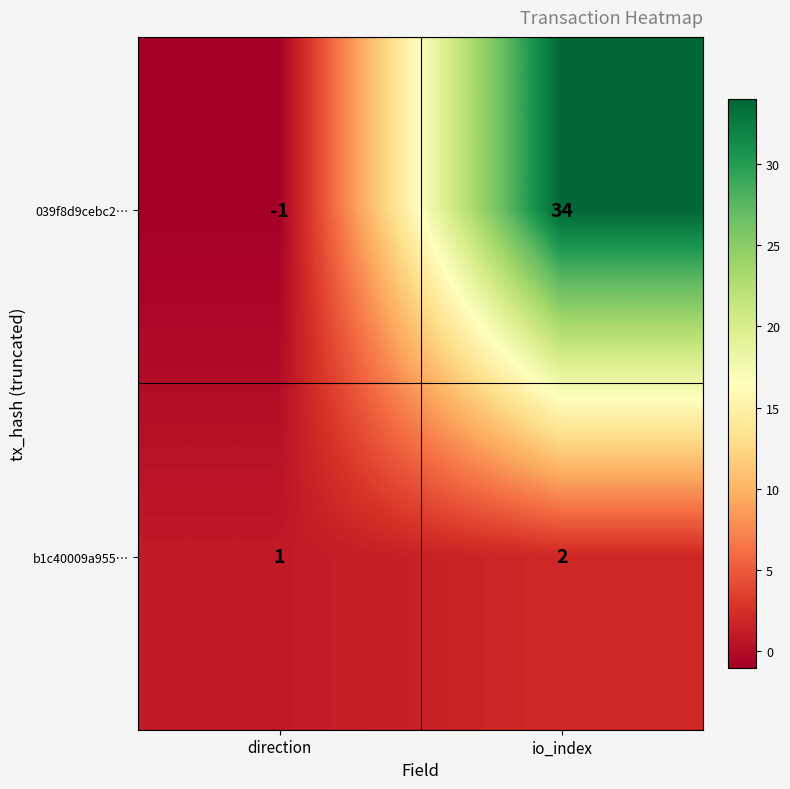

Which label corresponds to the smallest value in the chart?

direction